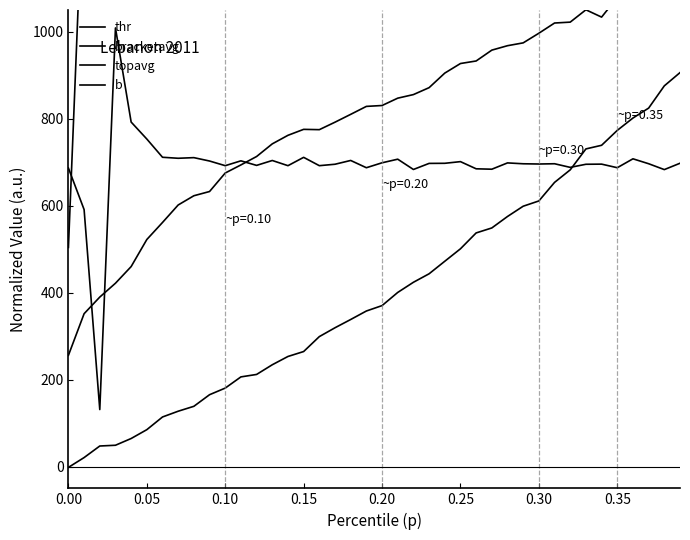

True or false: topavg and bracketavg cross at least once.

False